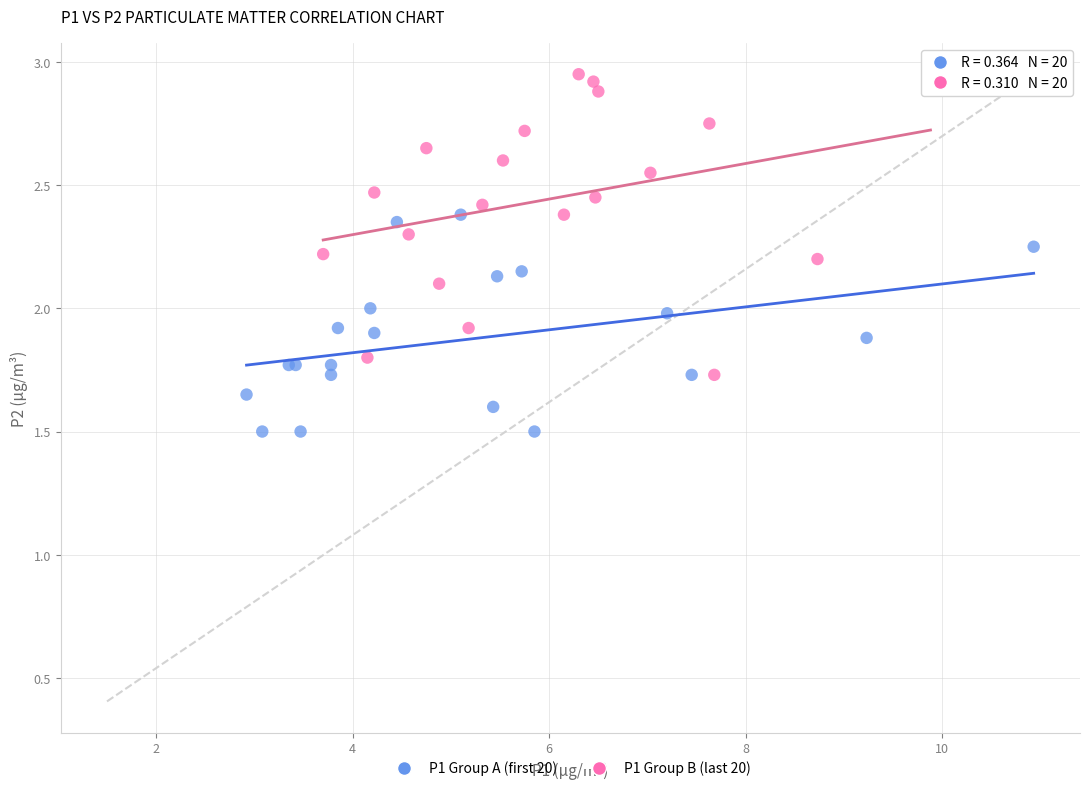

Which series has the widest spread of Y values?

P1 Group B (last 20)